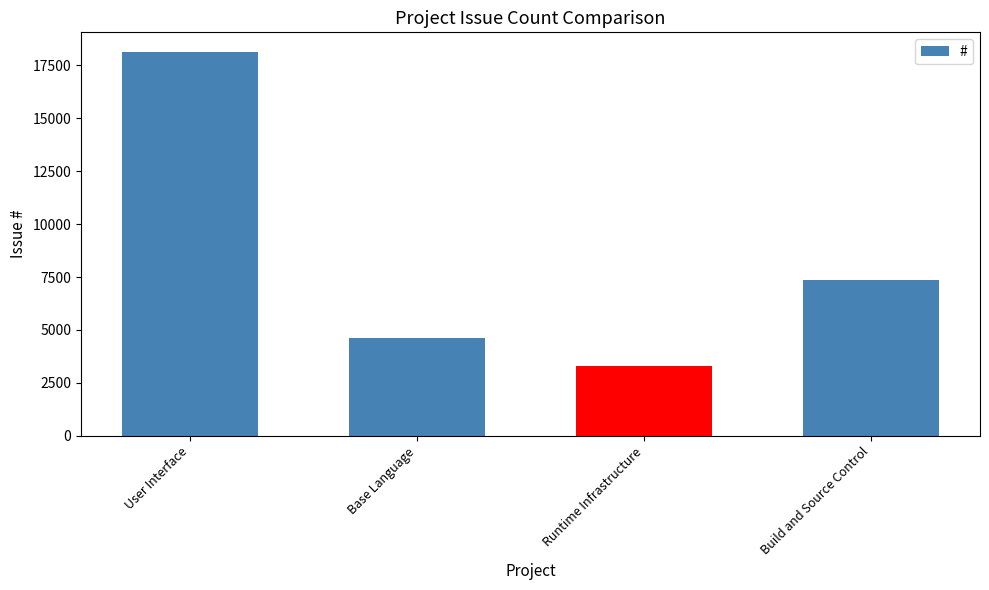

Which has a higher value, Base Language or User Interface?

User Interface